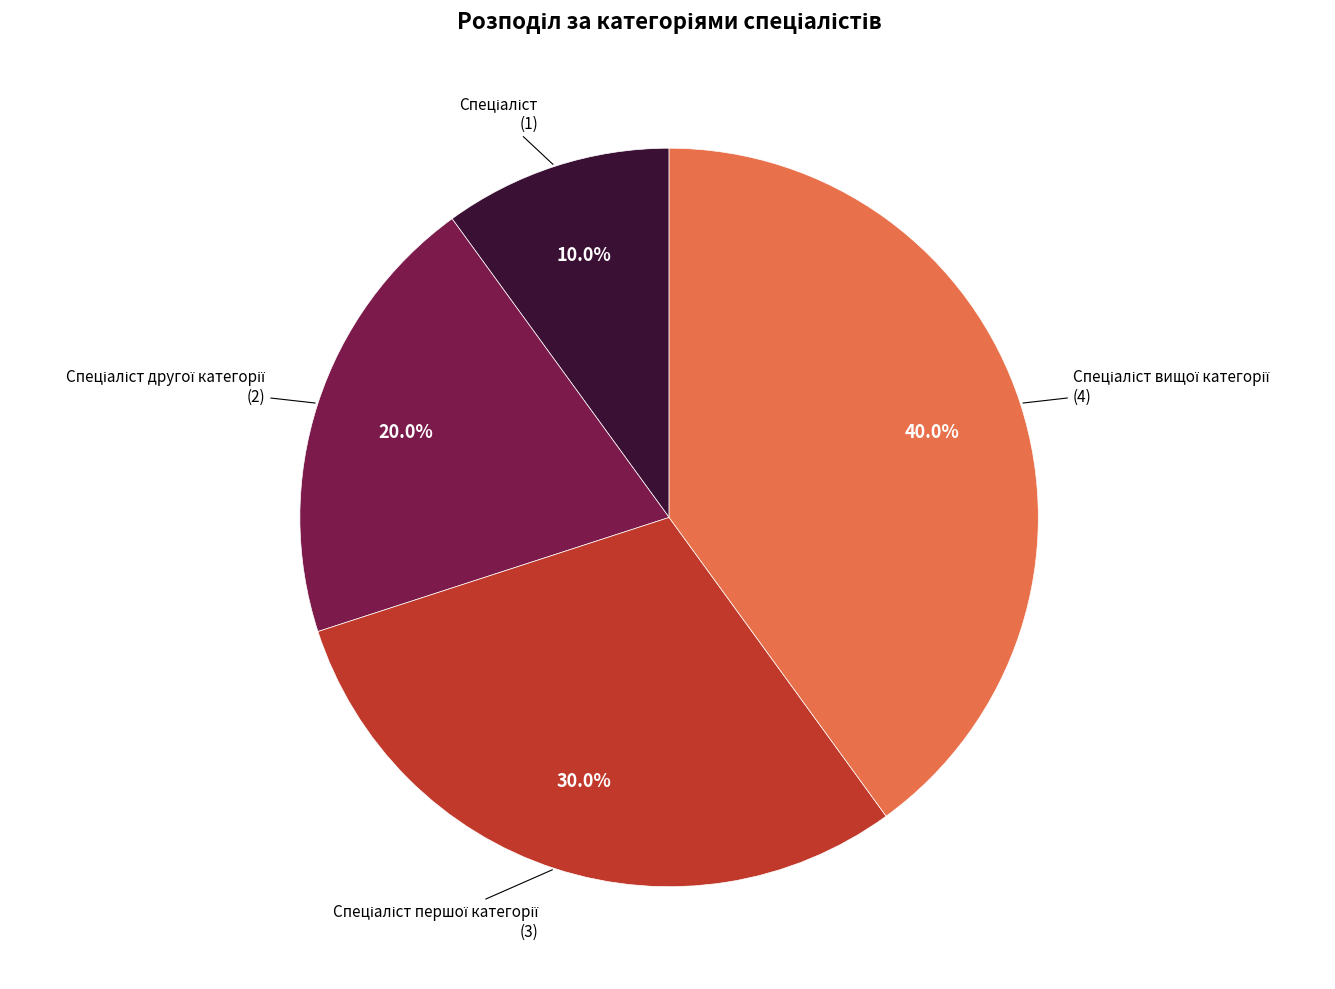

Is there any slice that represents more than half of the pie?

No